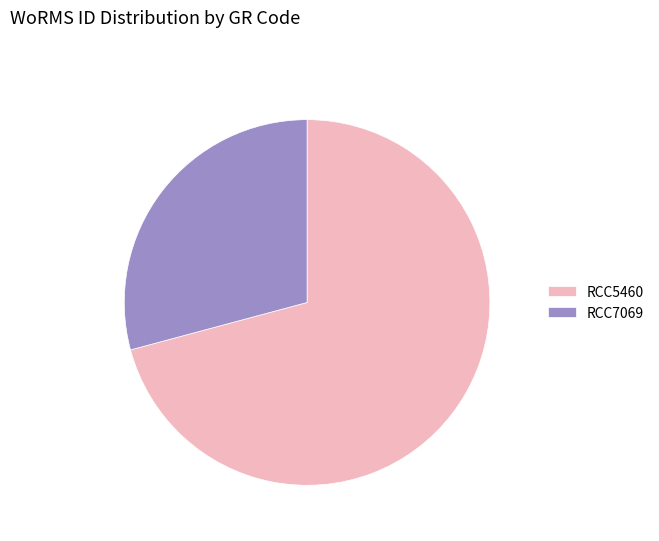

What is the smallest slice in the pie chart?

RCC7069